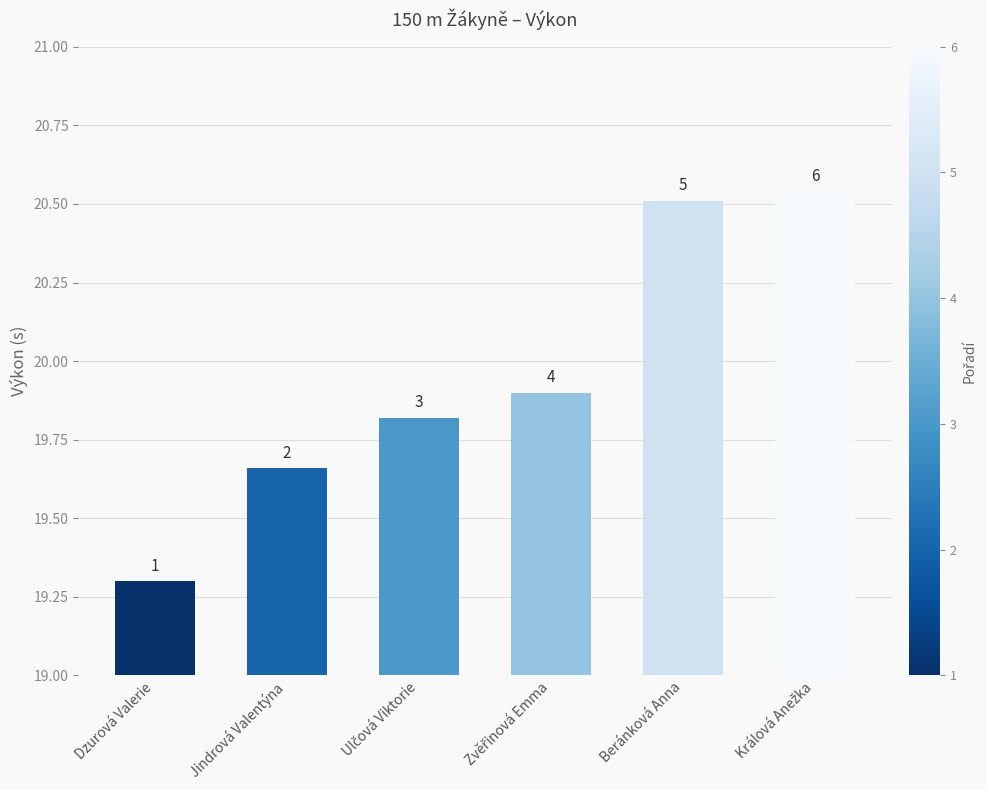

Which label corresponds to the smallest value in the chart?

Dzurová Valerie